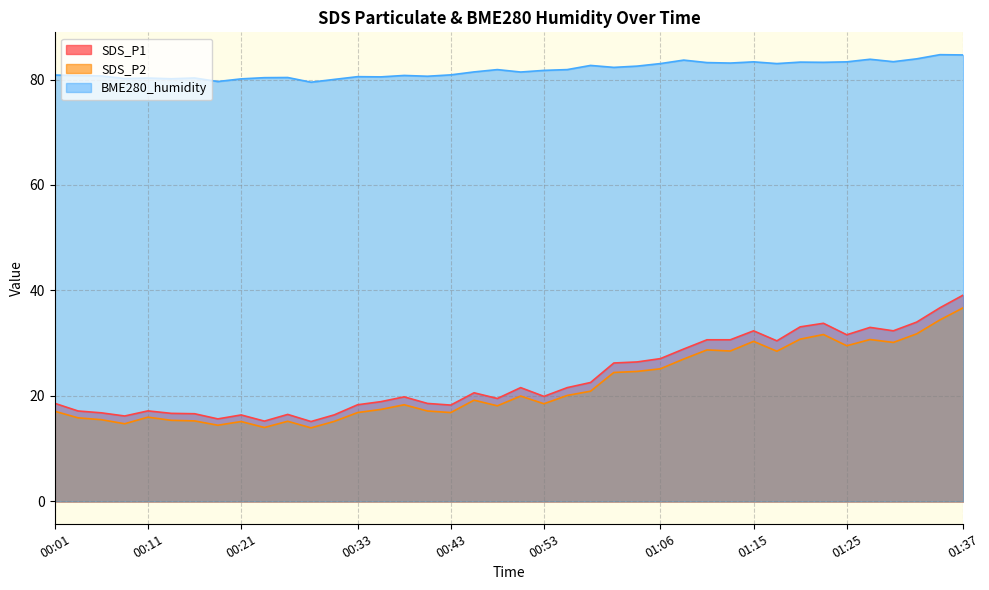

List the labels in order of SDS_P2 value, smallest first.

00:28, 00:23, 00:18, 00:09, 00:21, 00:31, 00:26, 00:16, 00:13, 00:06, 00:04, 00:11, 00:33, 00:43, 00:01, 00:41, 00:36, 00:49, 00:38, 00:53, 00:46, 00:51, 00:56, 00:58, 01:01, 01:03, 01:06, 01:08, 01:18, 01:13, 01:10, 01:25, 01:30, 01:15, 01:28, 01:20, 01:23, 01:32, 01:35, 01:37